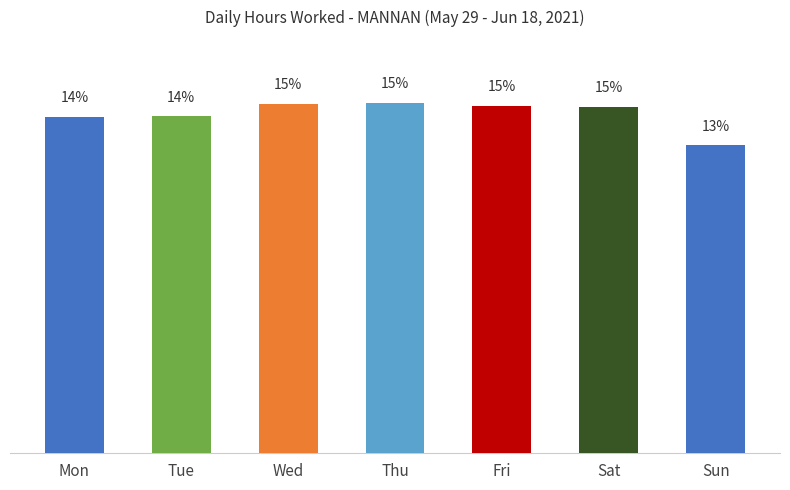

The chart shows a value of 20.0 at Thu. True or false?

False